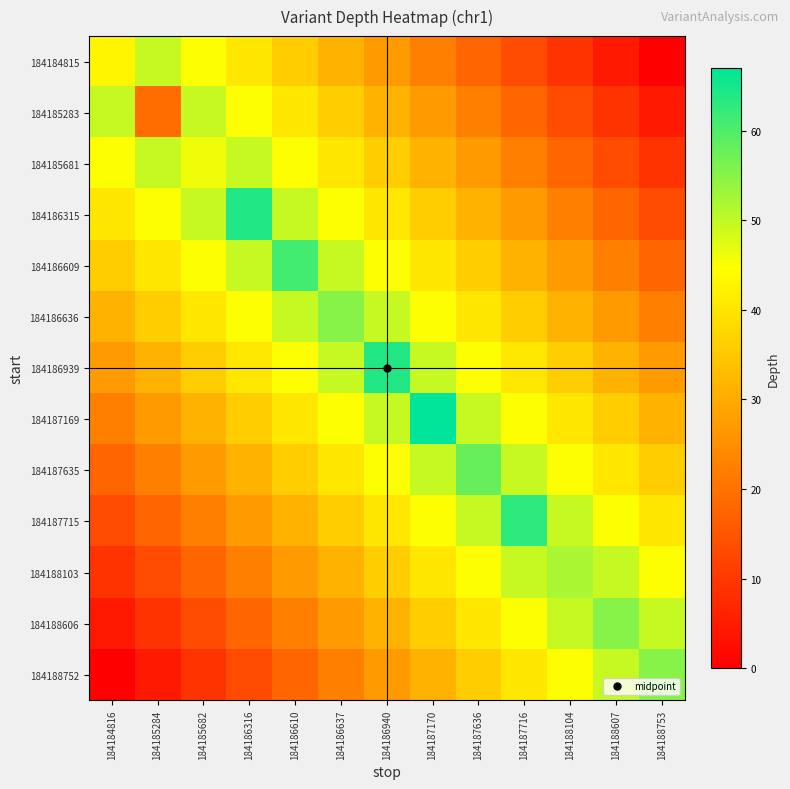

Count the number of data series in this chart.

13